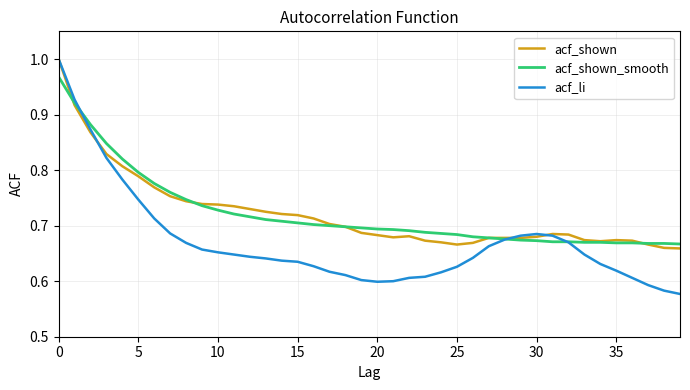

Which series has the widest spread of values?

acf_li